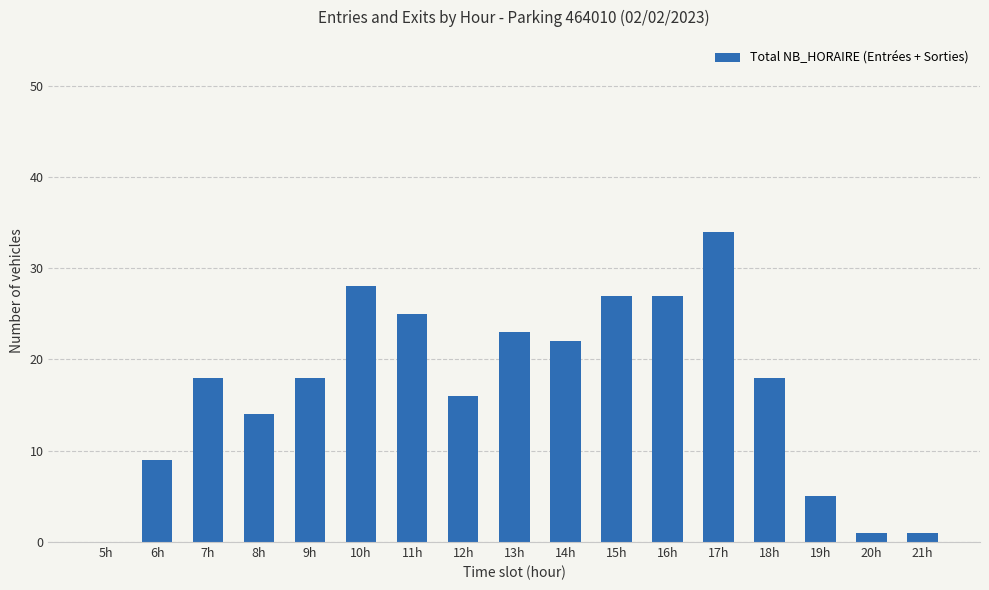

Which label corresponds to the largest value in the chart?

17h